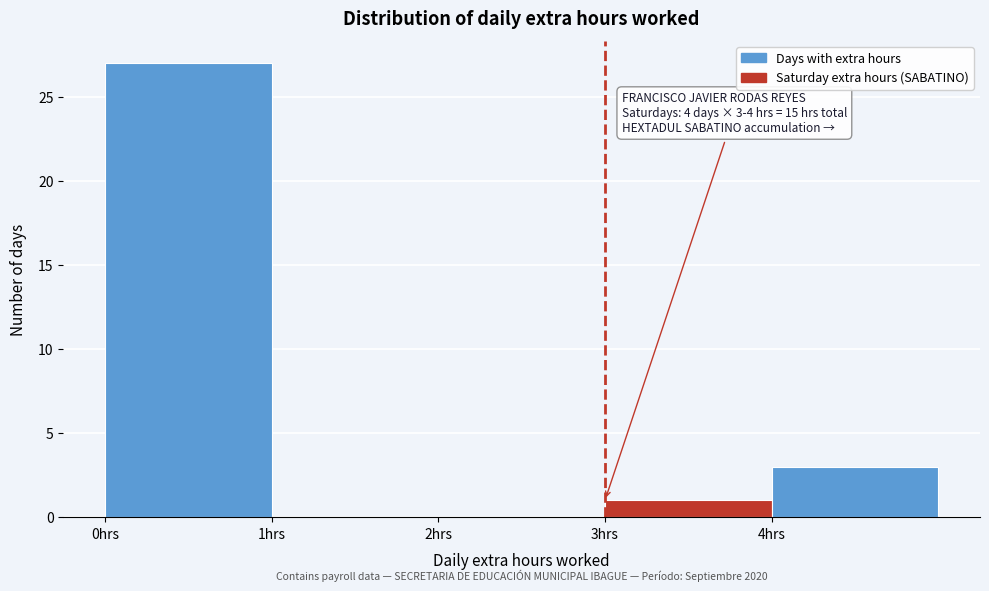

Over which range of the x-axis is the bar tallest?

0 to 1